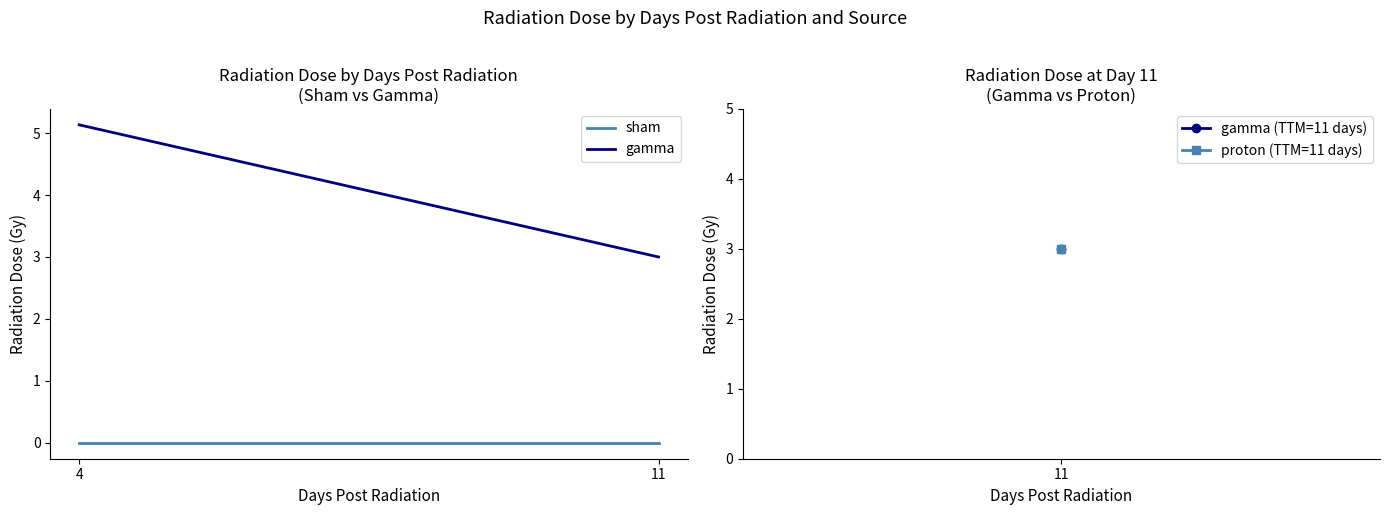

Which series has the widest spread of values?

gamma